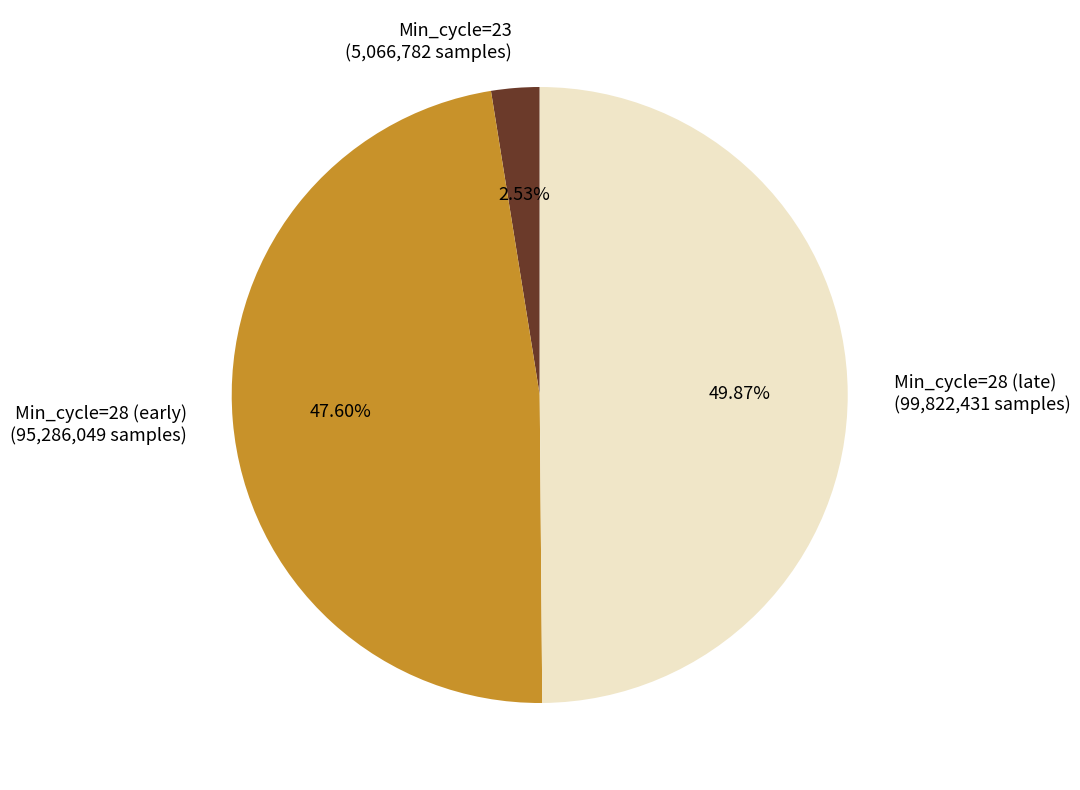

Rank the categories by value from highest to lowest.

Min_cycle=28 (late) (99,822,431 samples), Min_cycle=28 (early) (95,286,049 samples), Min_cycle=23 (5,066,782 samples)